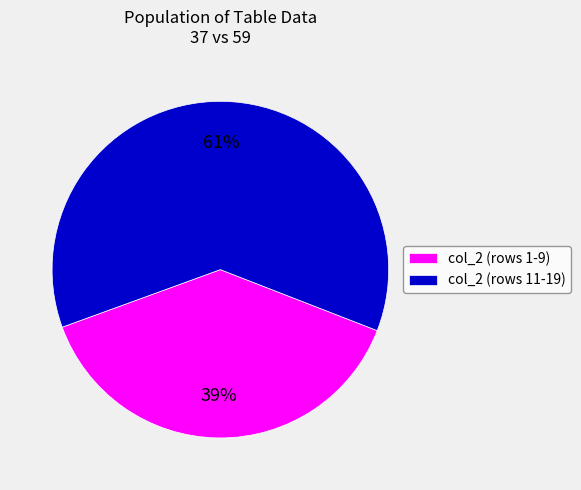

Does col_2 (rows 11-19) account for over 50% of the chart?

Yes